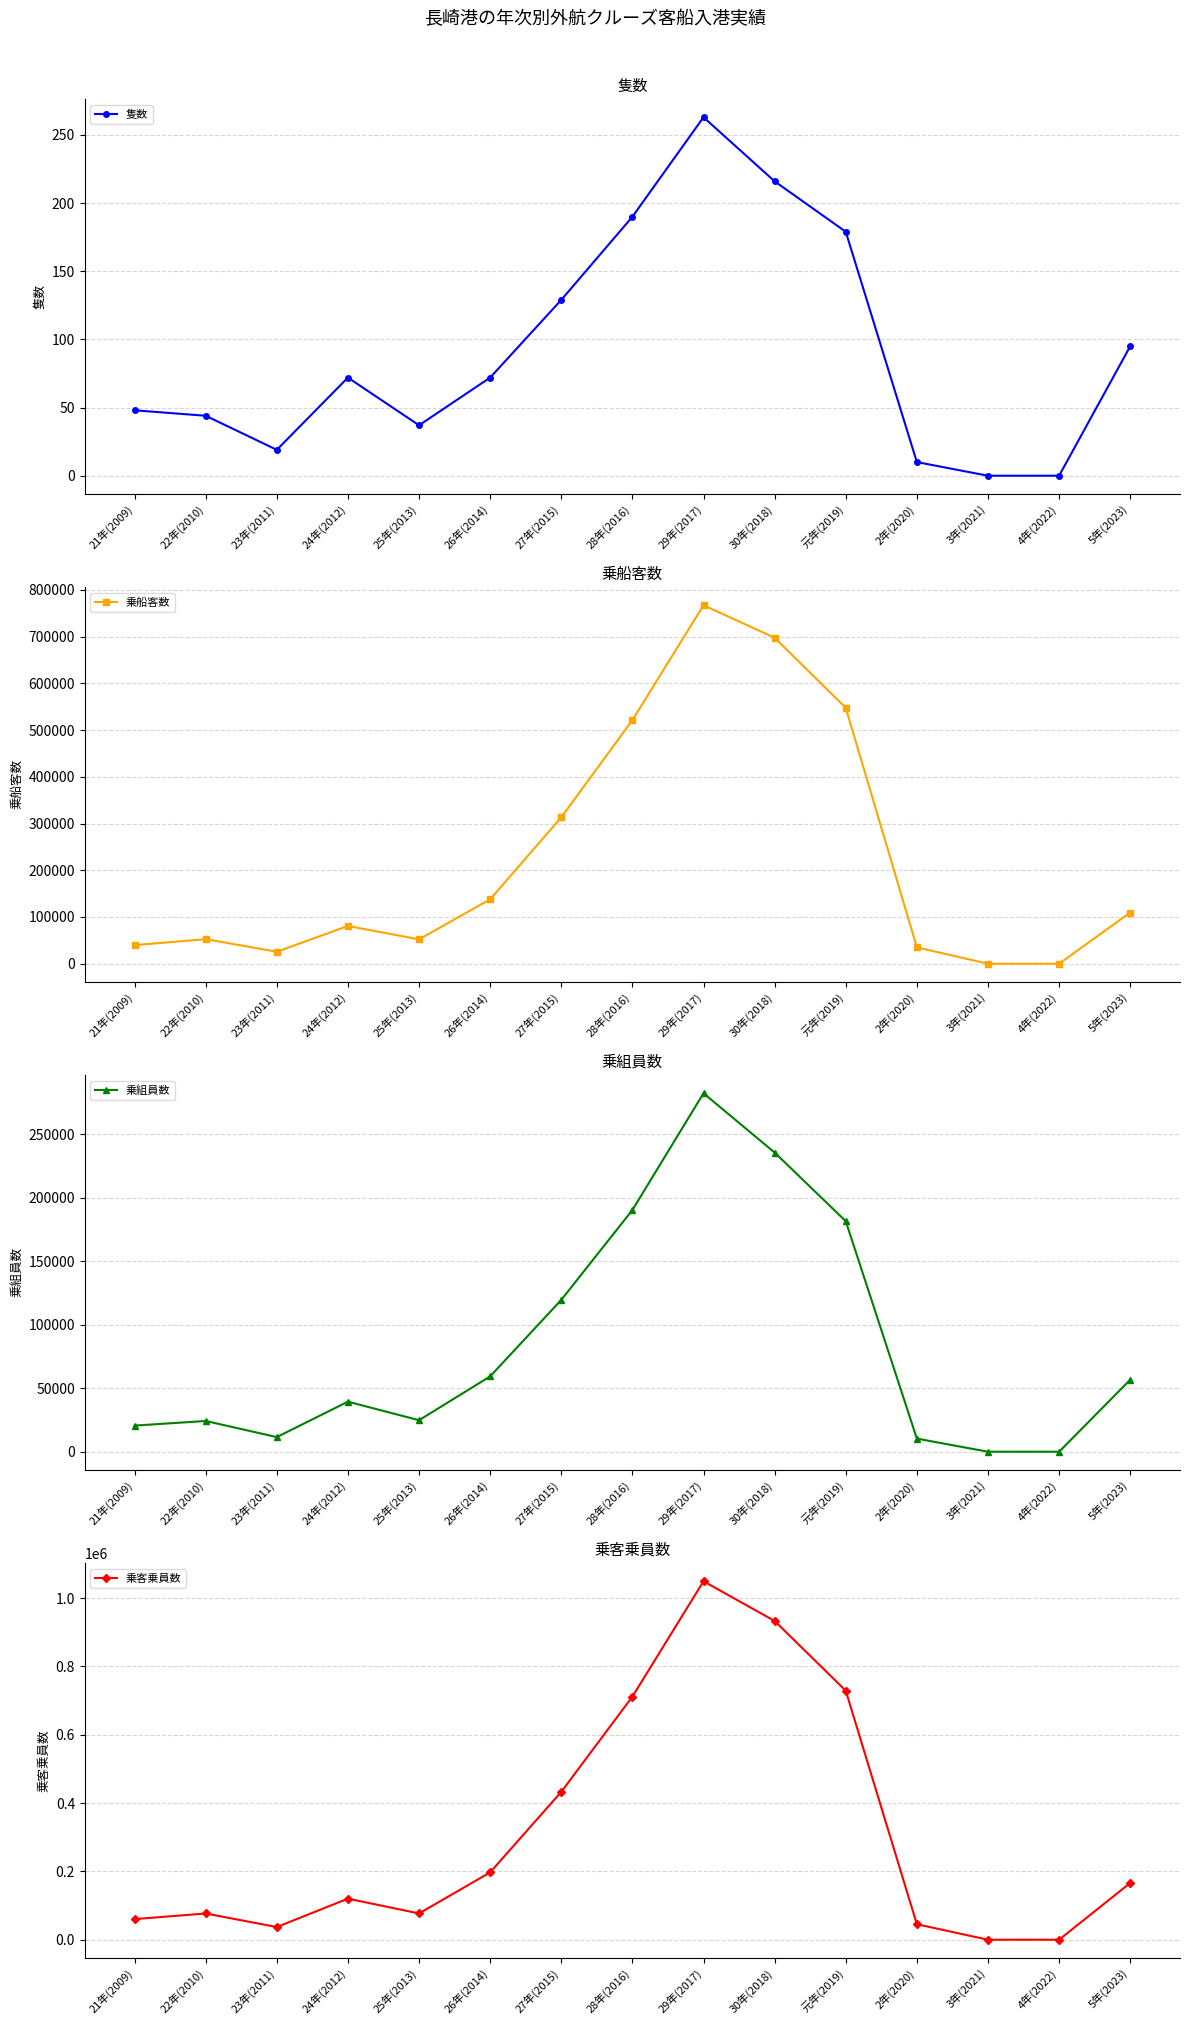

Does the chart have visible grid lines?

Yes